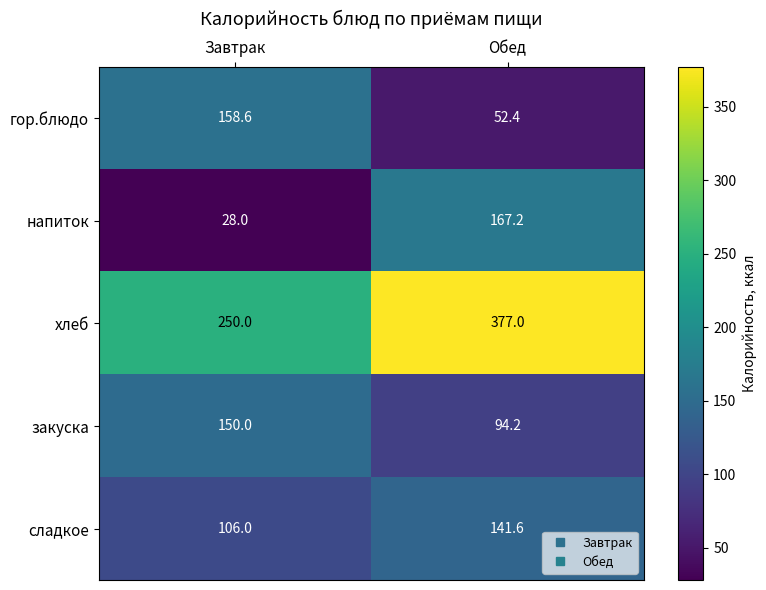

Which series changed the most between Завтрак and Обед?

напиток